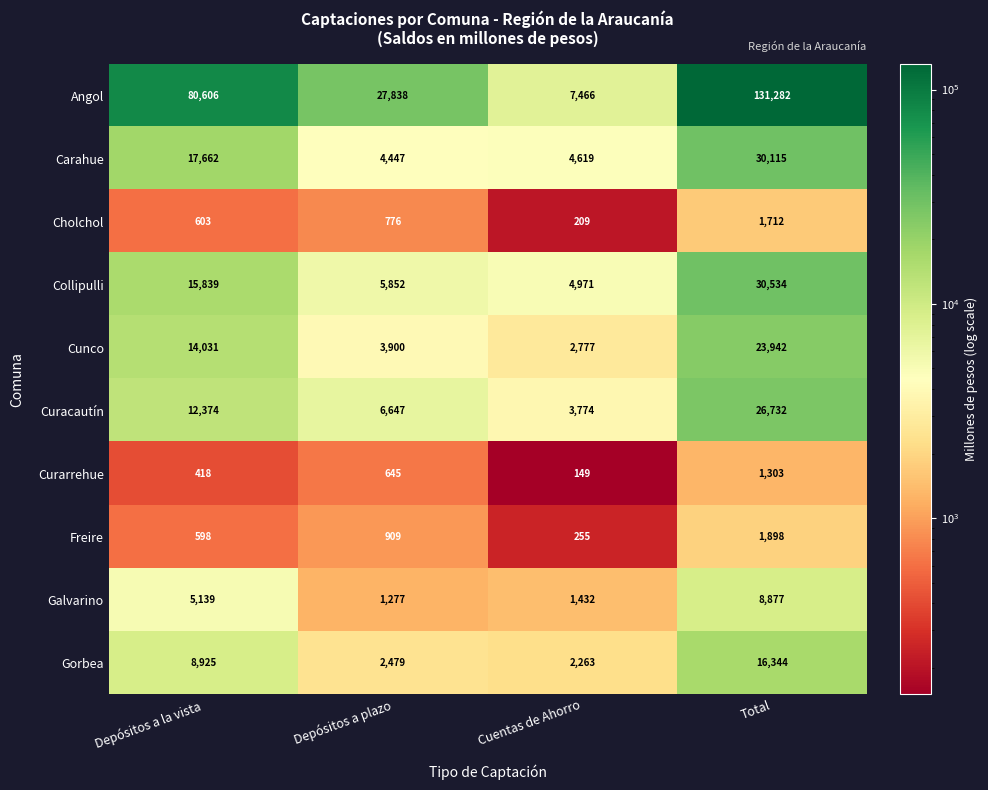

Read the Freire value at Depósitos a la vista, to the nearest 50.

600